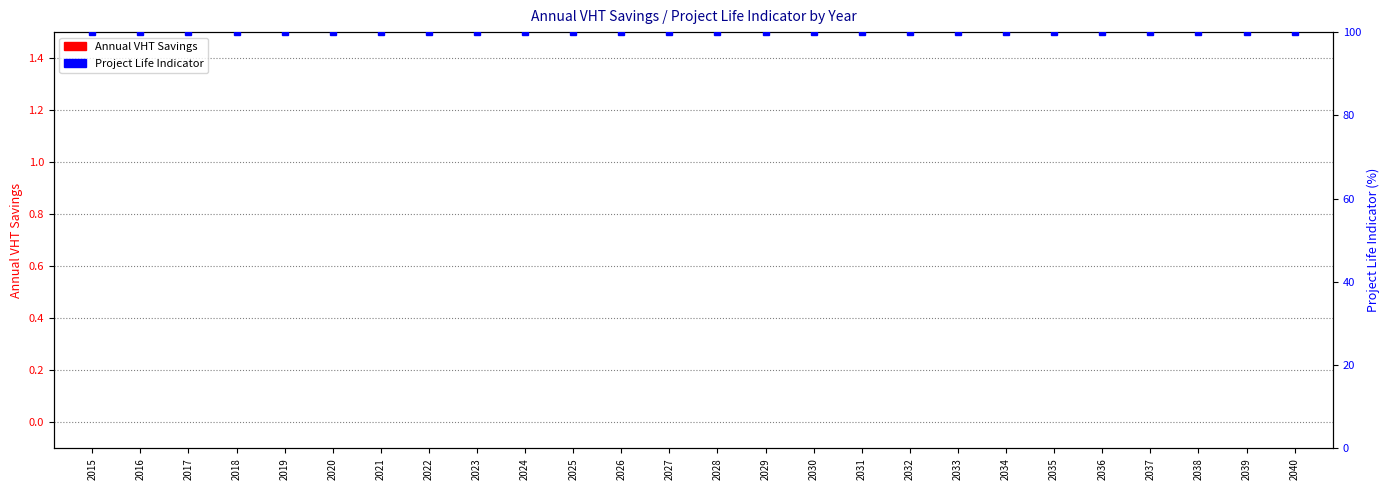

Which label corresponds to the smallest value in the chart?

2015